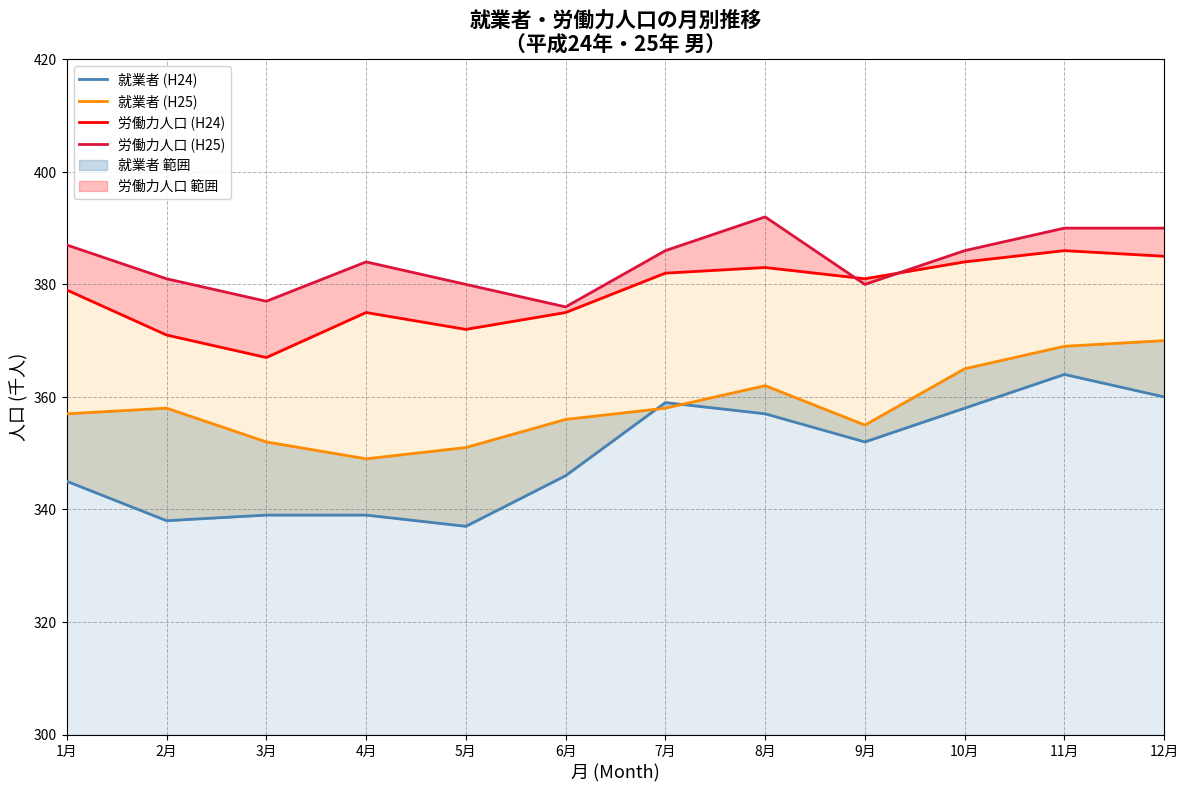

Between 9月 and 10月, which is larger?

10月